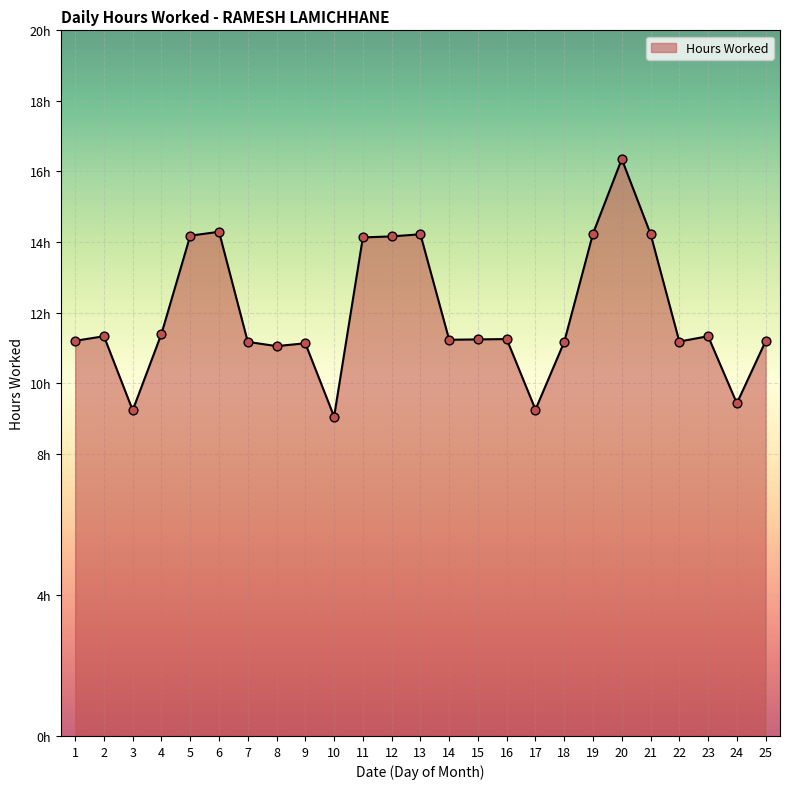

What is the change in value from 1 to 12?

+3.0